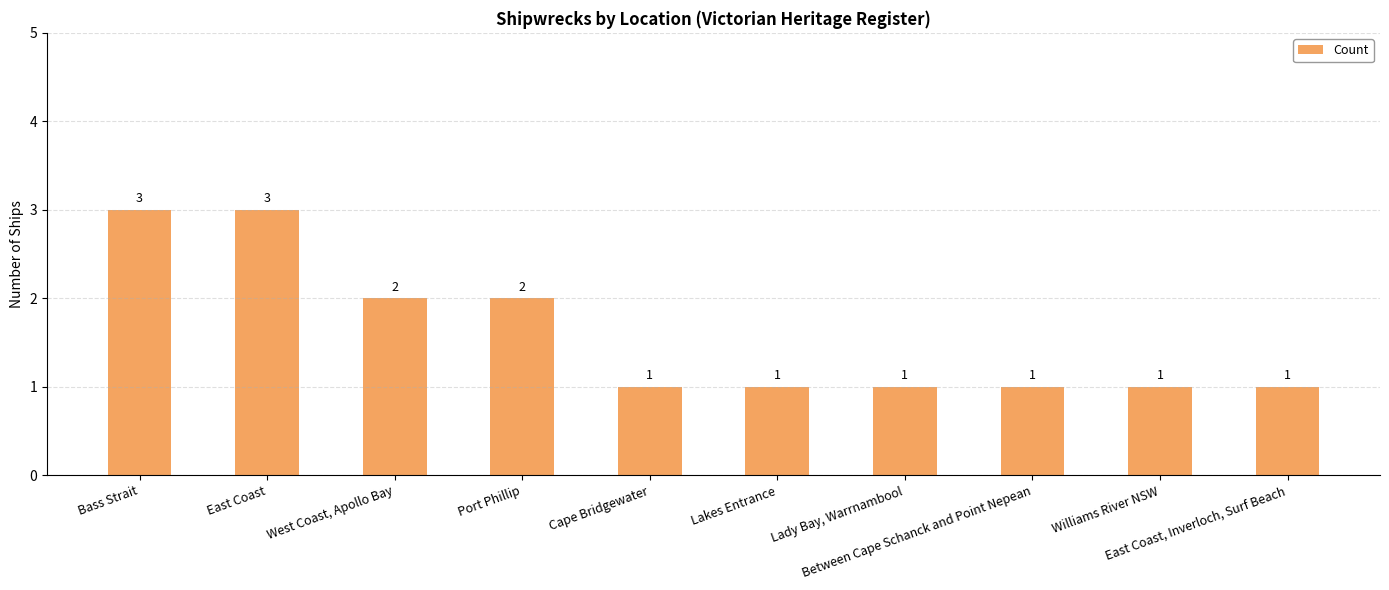

Is it true that the value at Cape Bridgewater is 1?

True